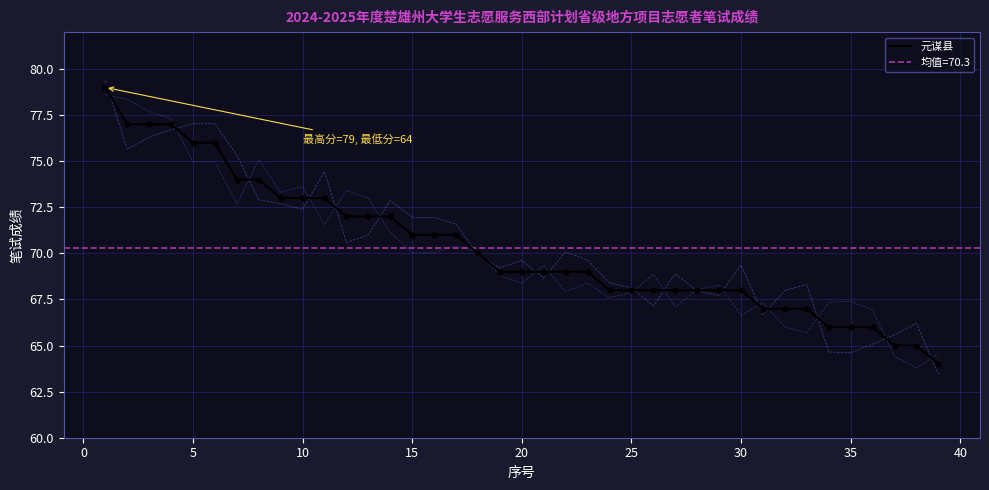

What is the minimum value for 元谋县?

64